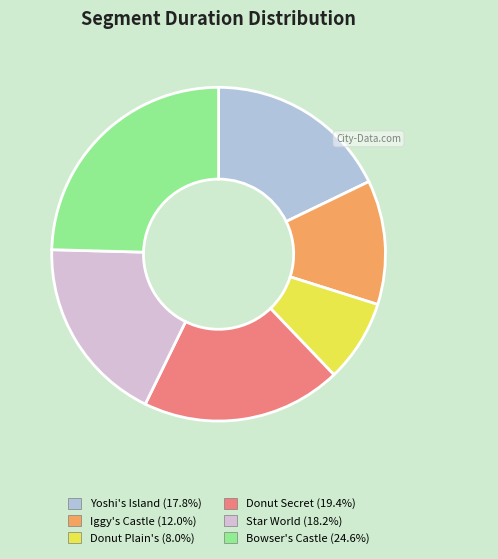

Is it true that Star World is 27% of the pie?

False